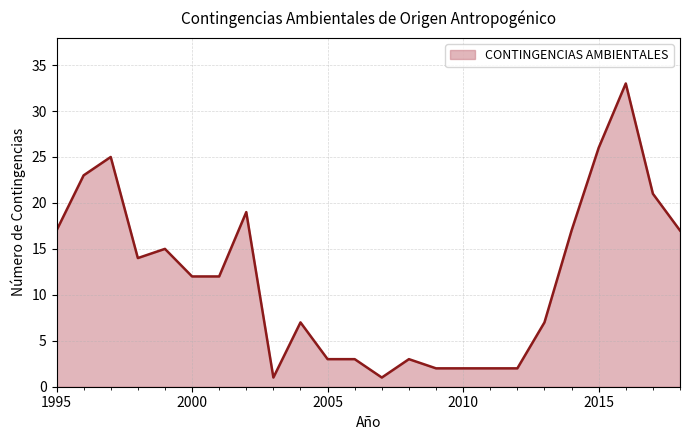

What is the greatest value displayed?

33